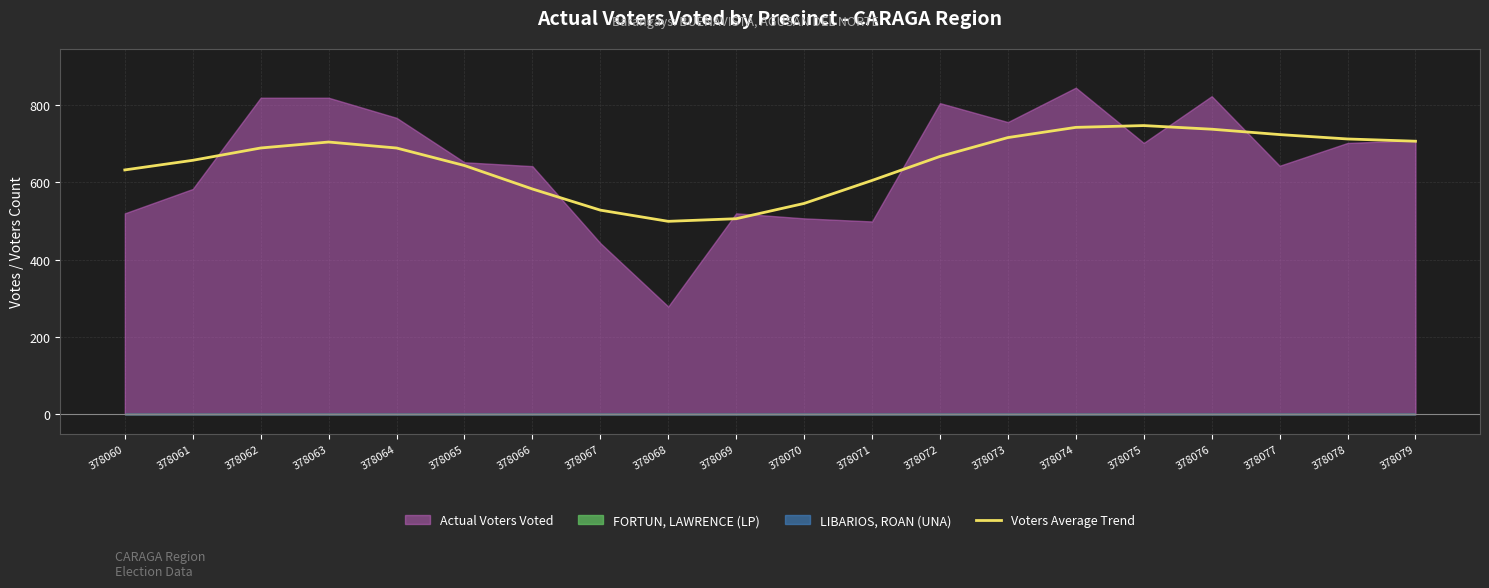

The value at 378061 is 437.1. True or false?

False